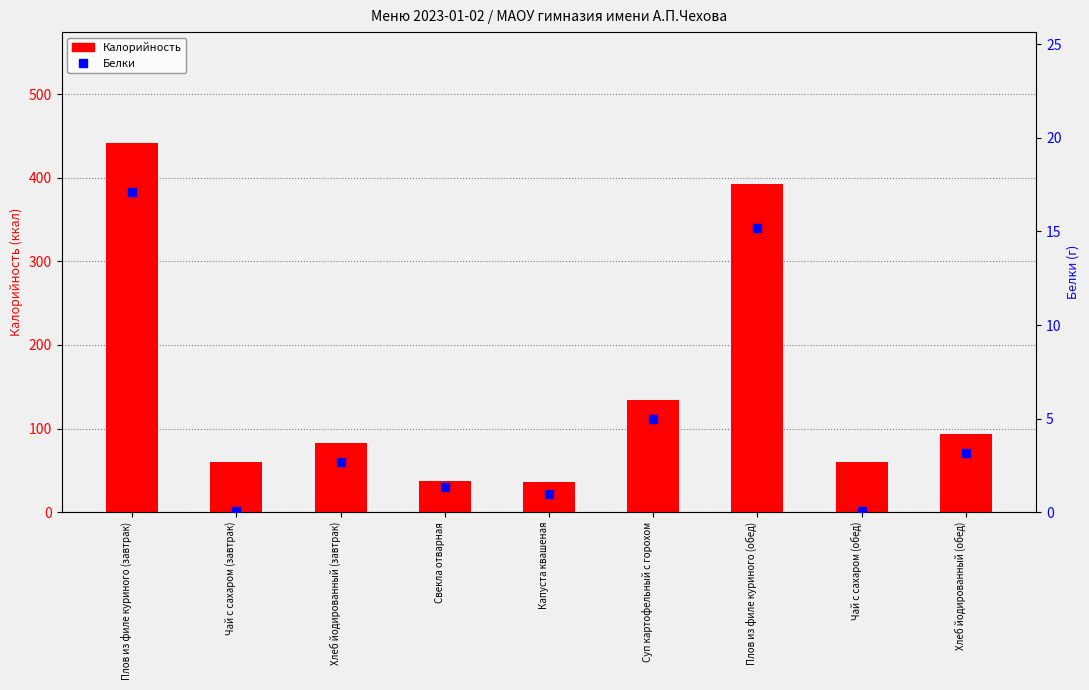

Which series has the largest total across all categories?

Калорийность